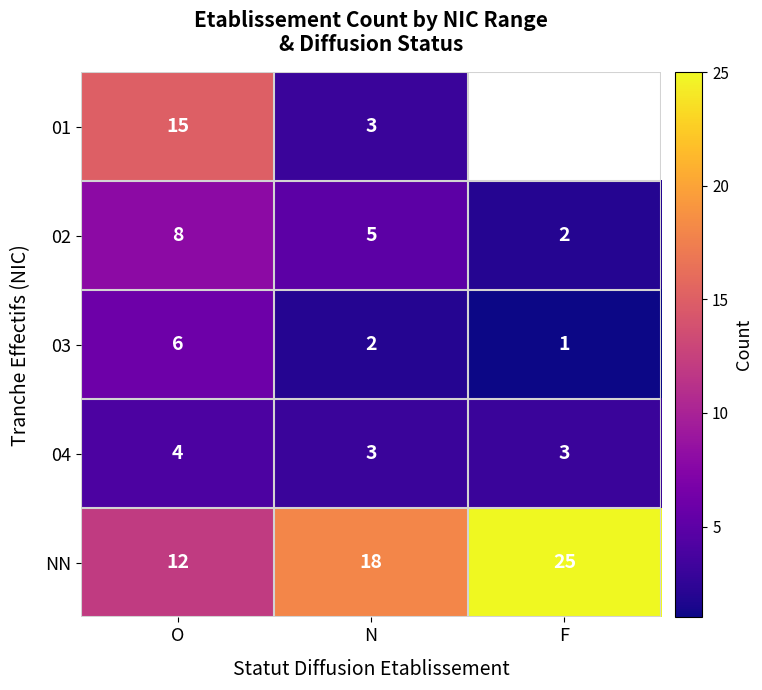

True or false: 04 has a value of 2.0 at N.

False